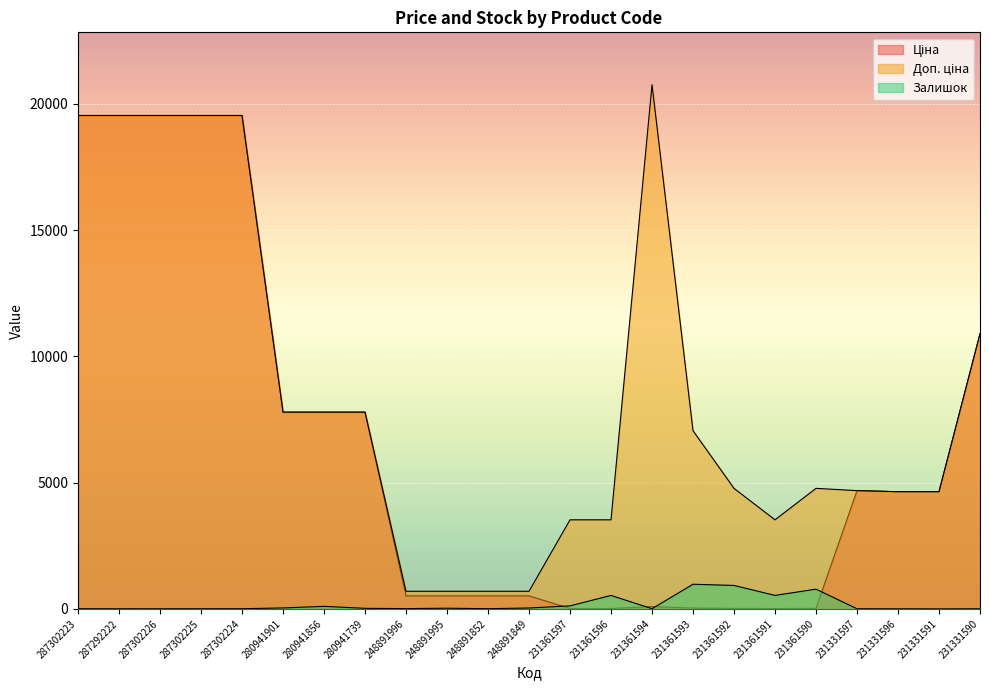

Between 248891849 and 287302223, which is larger?

287302223